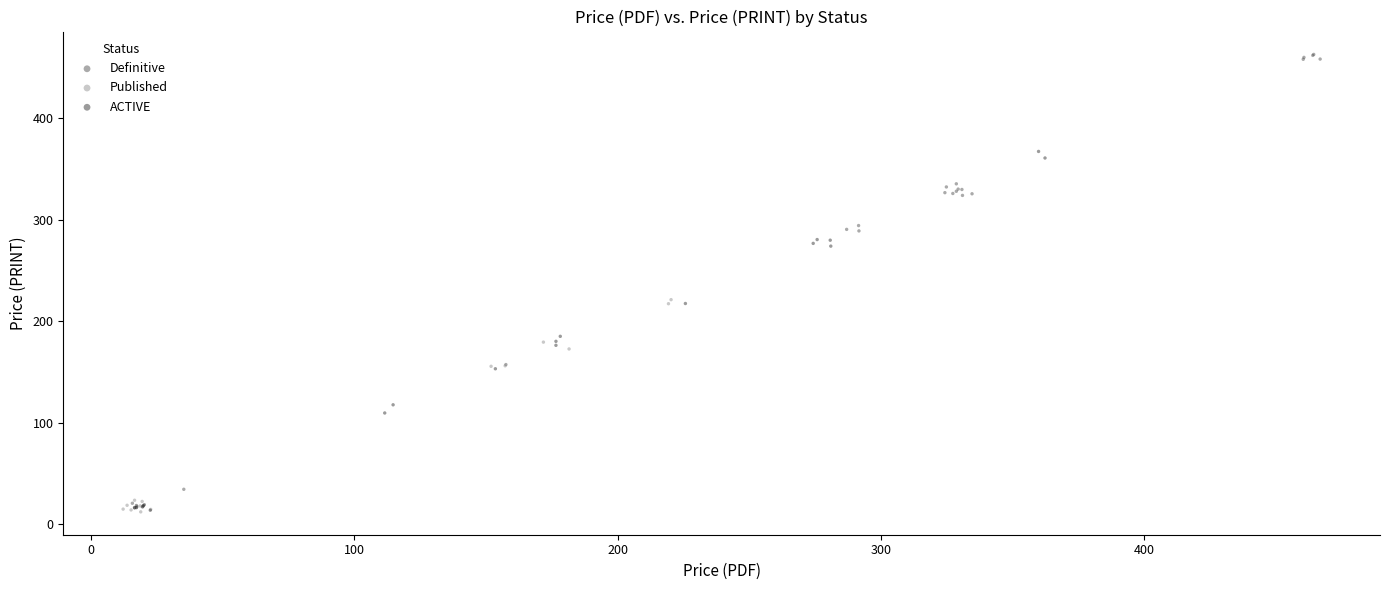

What are all the series names shown in the legend?

Definitive, Published, ACTIVE